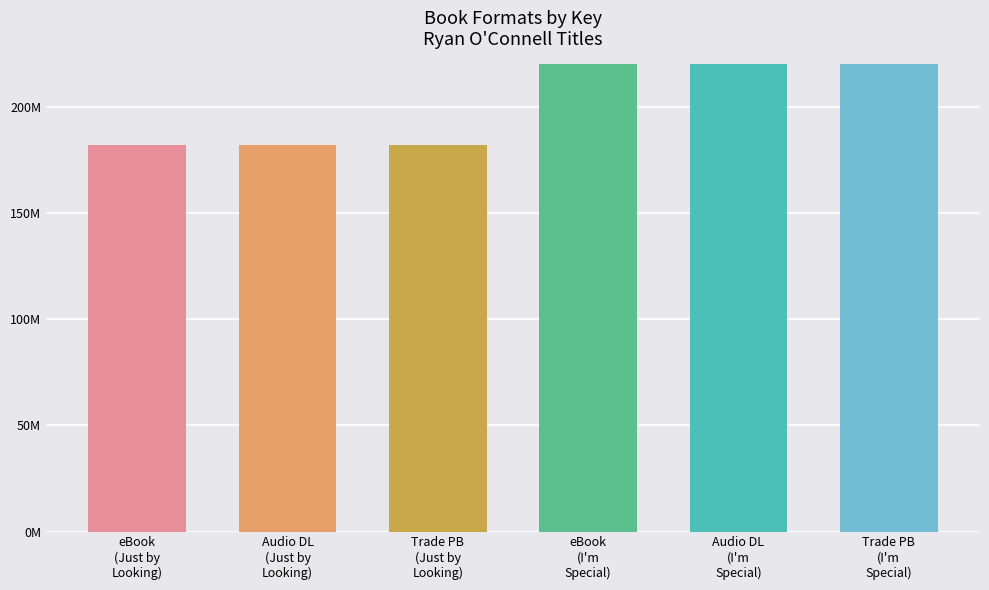

Which label corresponds to the largest value in the chart?

eBook
(I'm
Special)